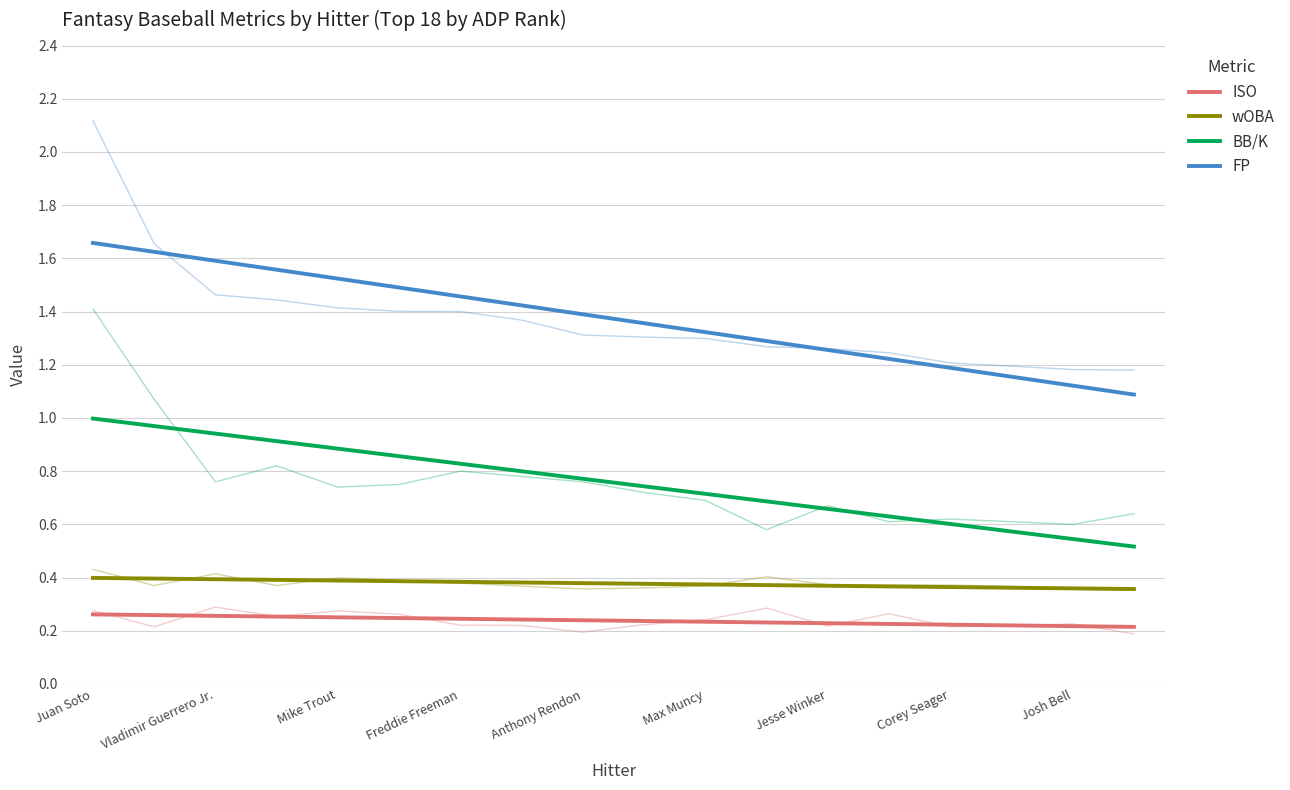

True or false: BB/K and FP cross at least once.

False